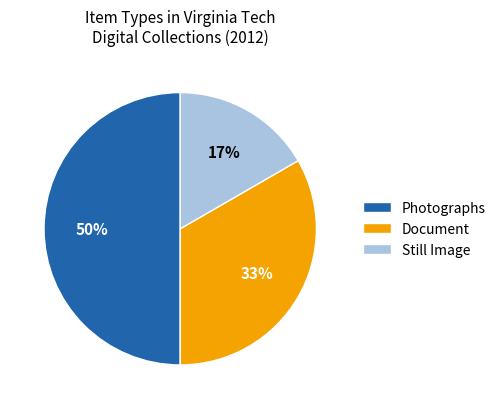

Do Photographs and Still Image together represent more than half of the pie?

Yes